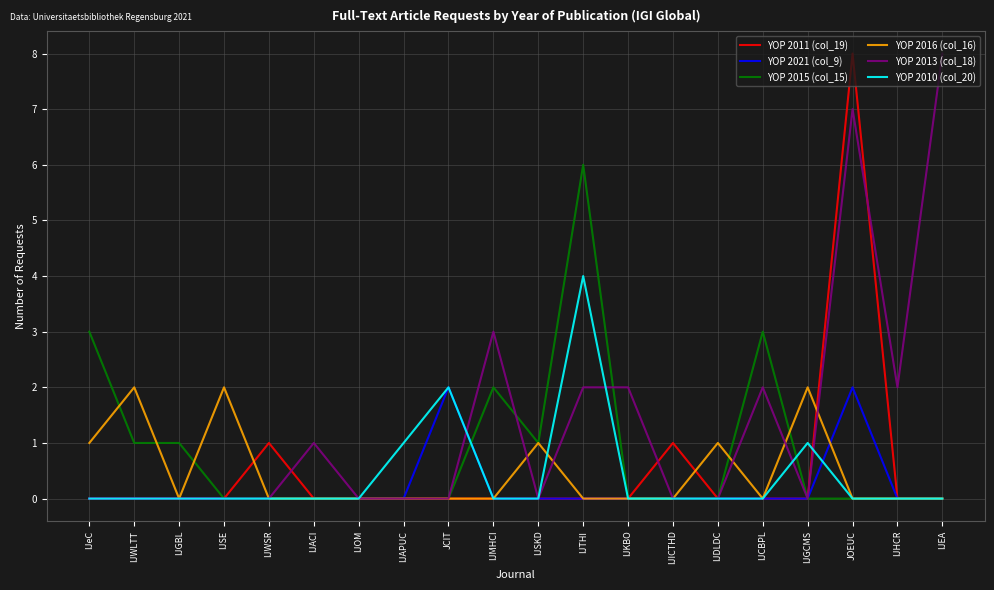

What is the spread (max minus min) of values at IJDLDC?

1